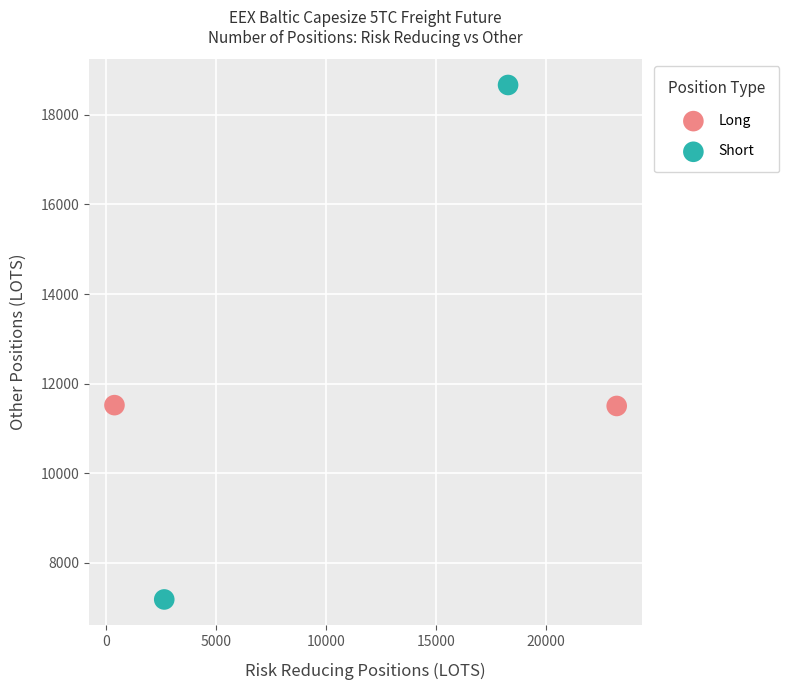

Which series contains the highest Y value?

Short